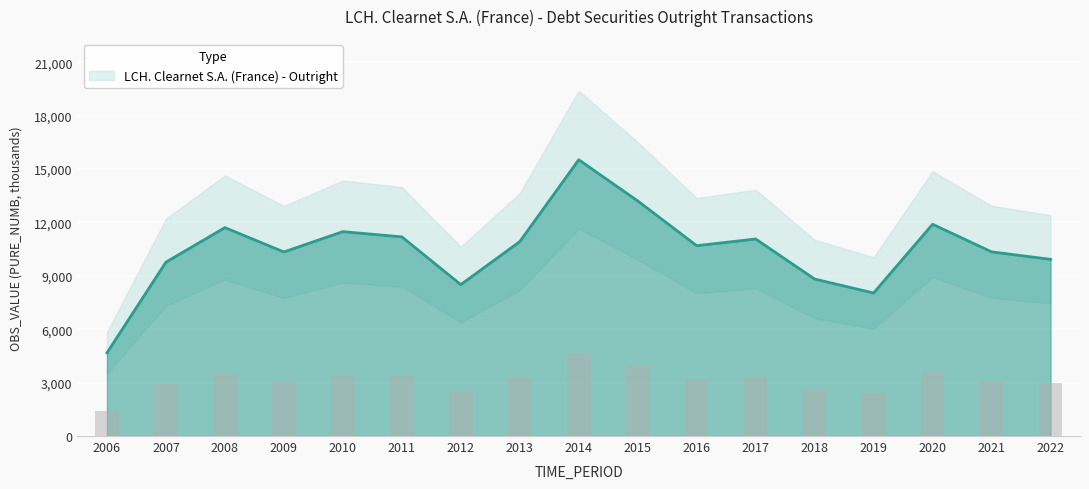

What is the greatest value displayed?

15519.6